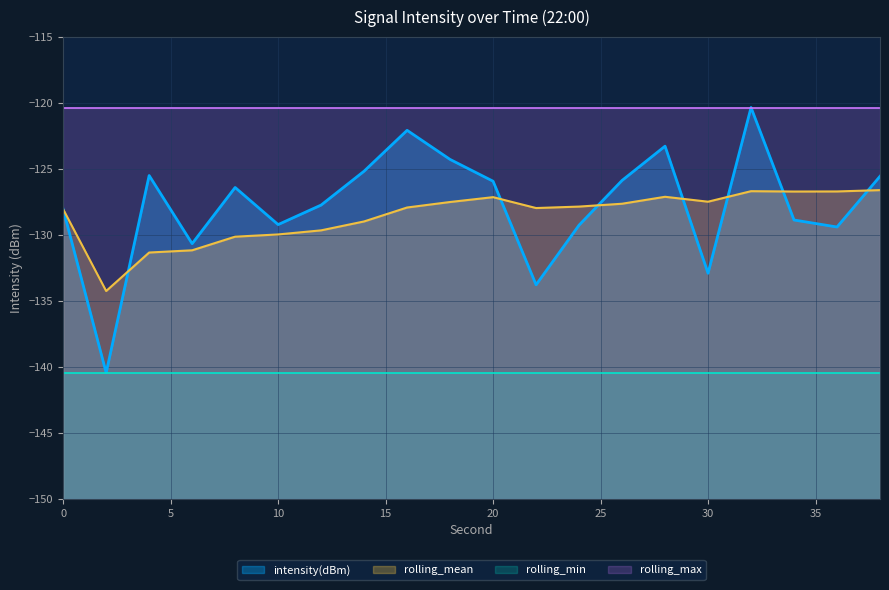

The value of intensity(dBm) at 22 is -133.8. True or false?

True